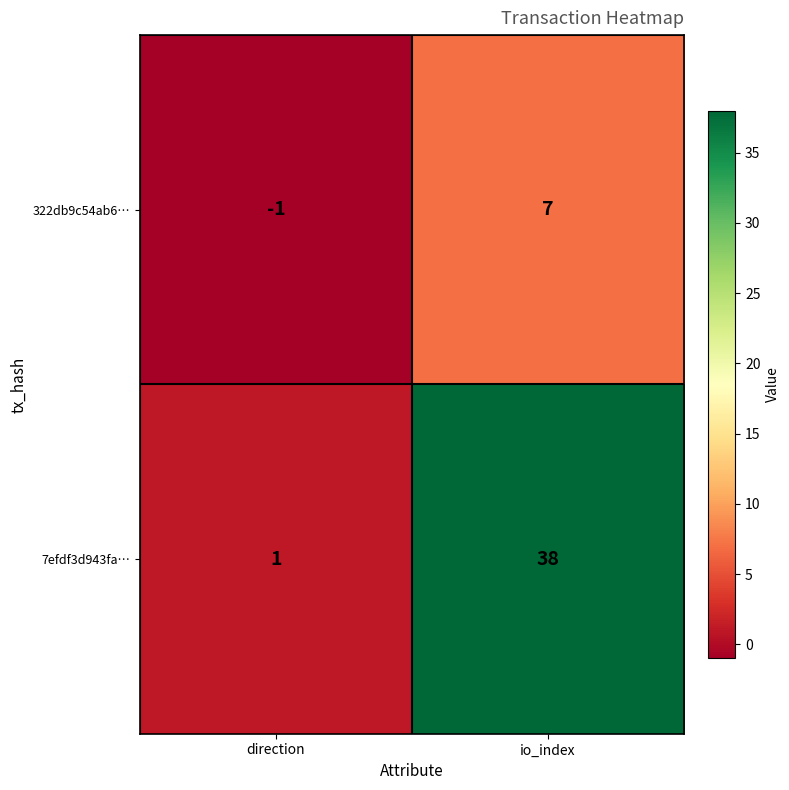

How many distinct data groups are displayed?

2